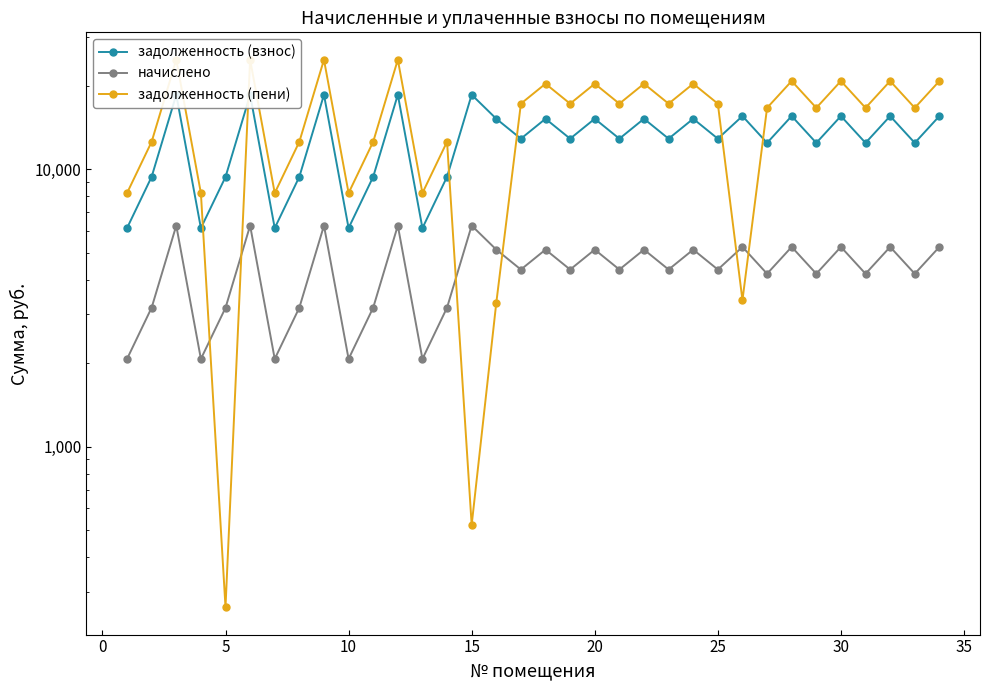

Is it true that начислено equals 1142.9 at 33?

False